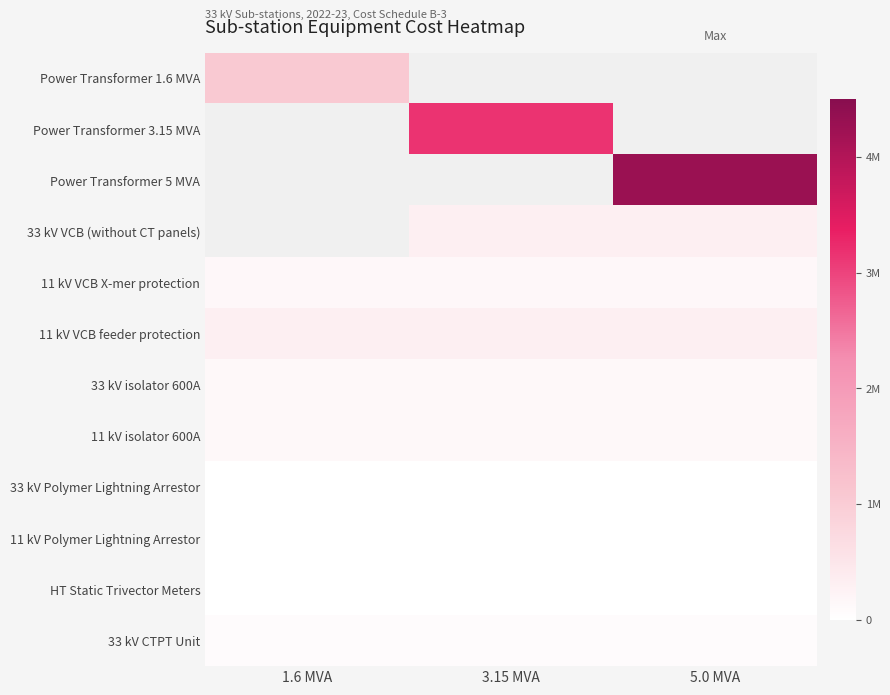

Count the number of categories in the chart.

3